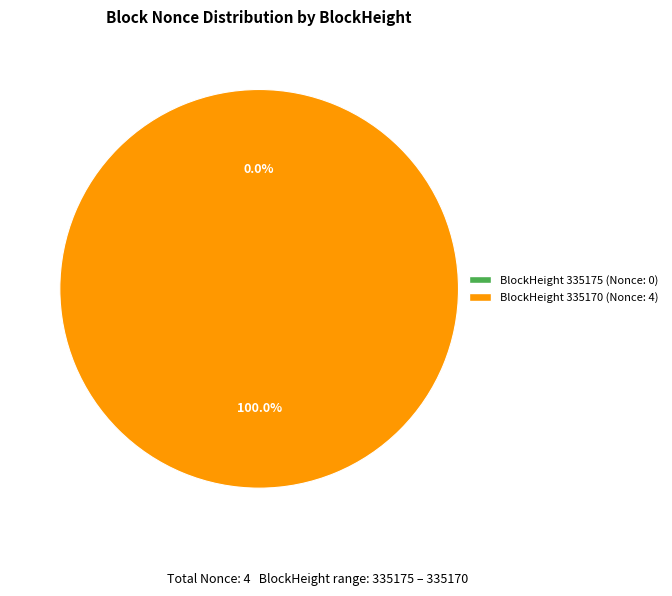

Is 335175 the majority of the pie?

No